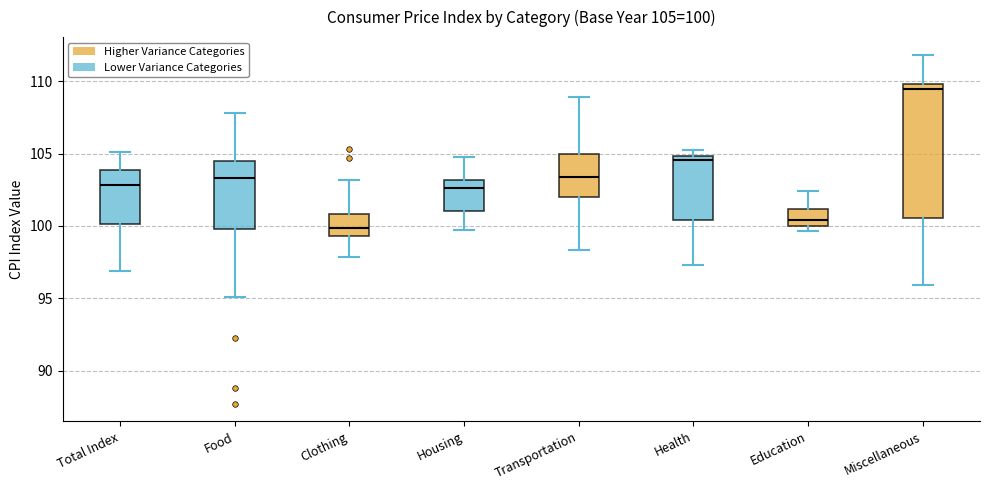

Which box is the tallest, from its lower edge to its upper edge?

Miscellaneous